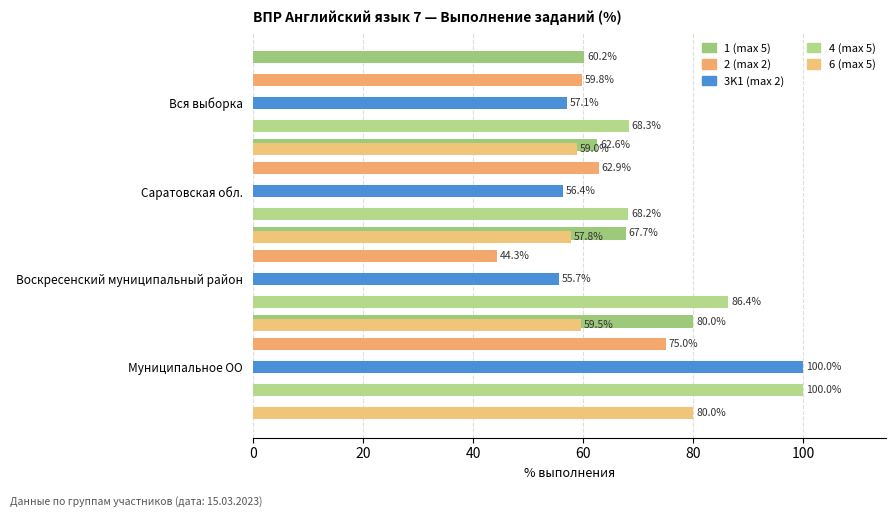

What are all the series names shown in the legend?

1 (max 5), 2 (max 2), 3K1 (max 2), 4 (max 5), 6 (max 5)